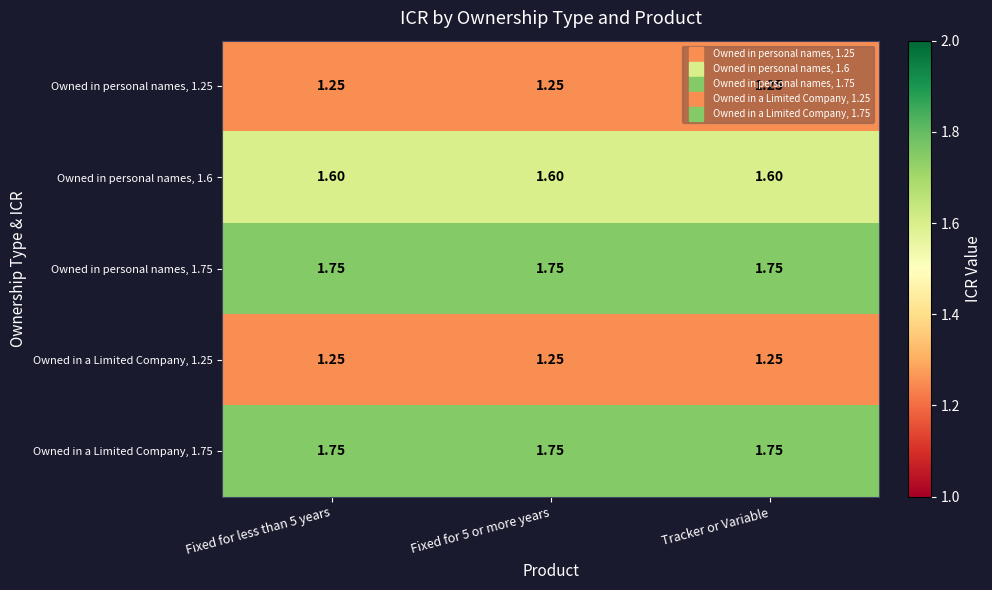

Is the value of Owned in personal names, 1.6 at Fixed for less than 5 years greater than the value of Owned in personal names, 1.75 at Fixed for less than 5 years?

No